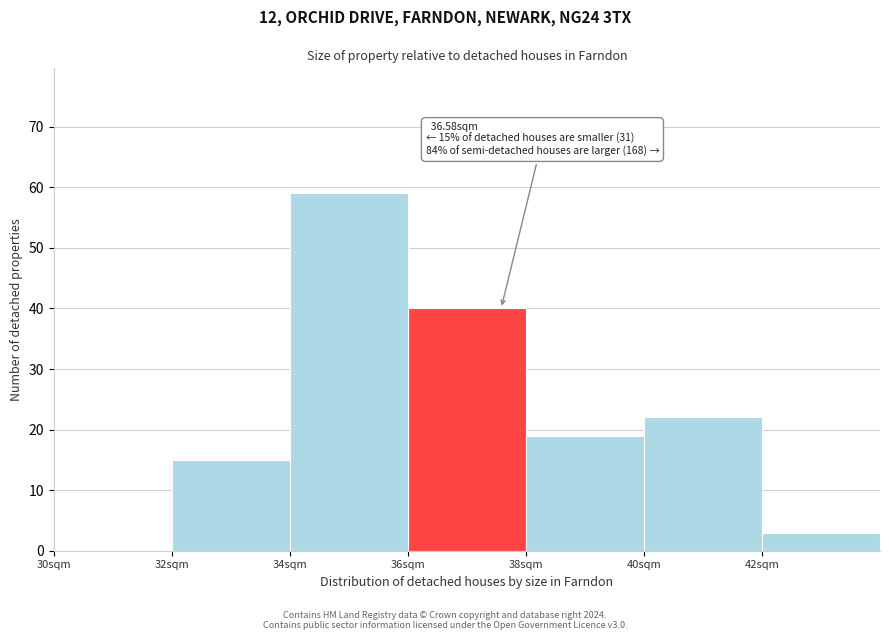

Which range on the x-axis has the tallest bar?

34 to 36